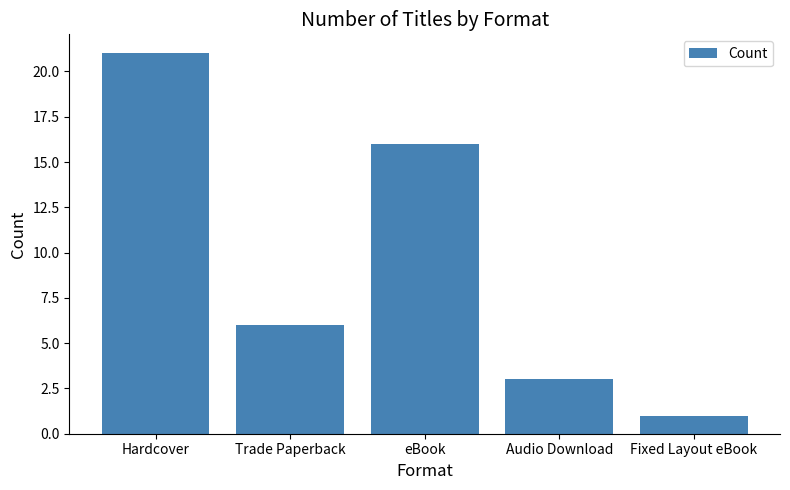

What is the change in value from Hardcover to eBook?

-5